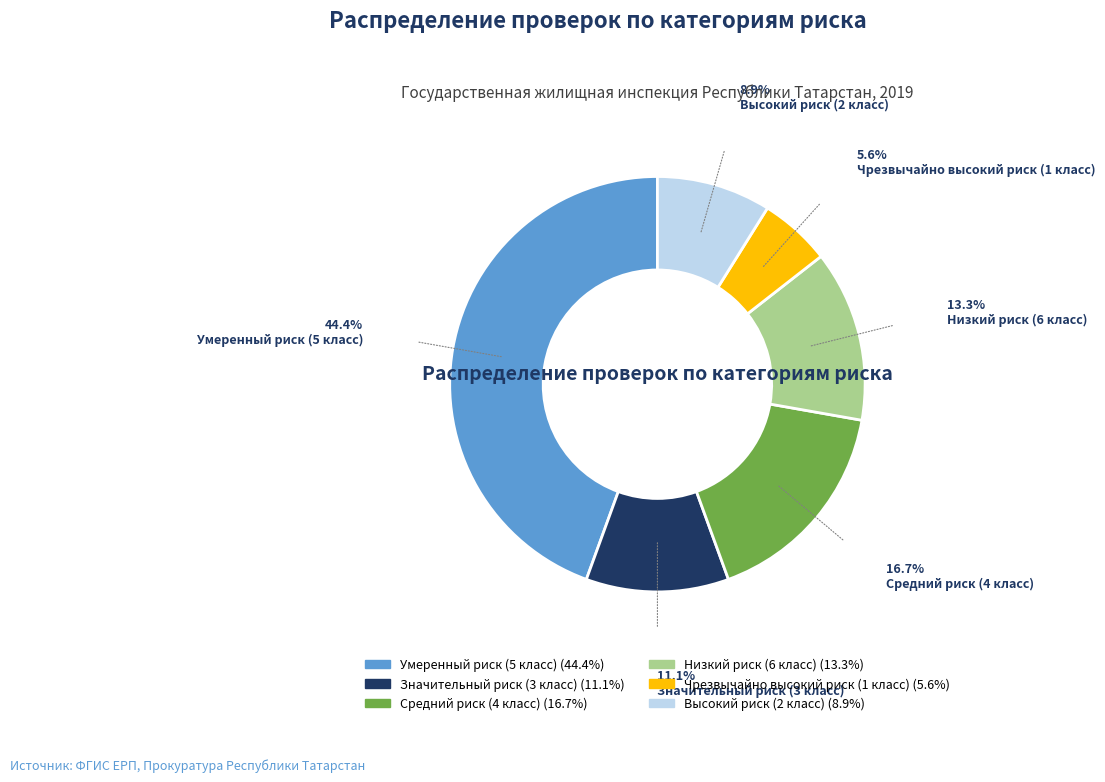

What is the largest slice in the pie chart?

Умеренный риск (5 класс)